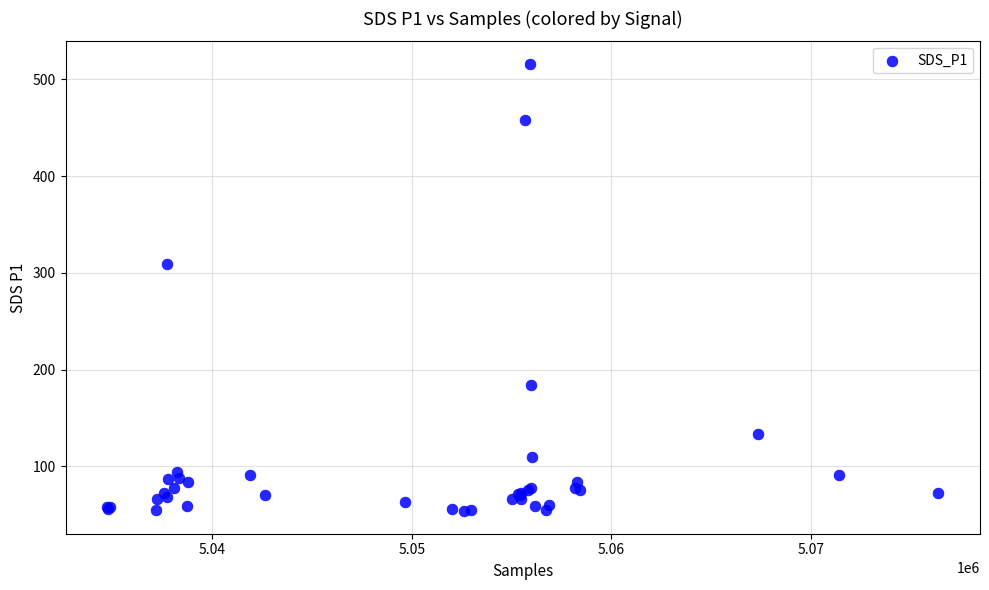

What Y value in the scatter plot is closest to 284?

309.7